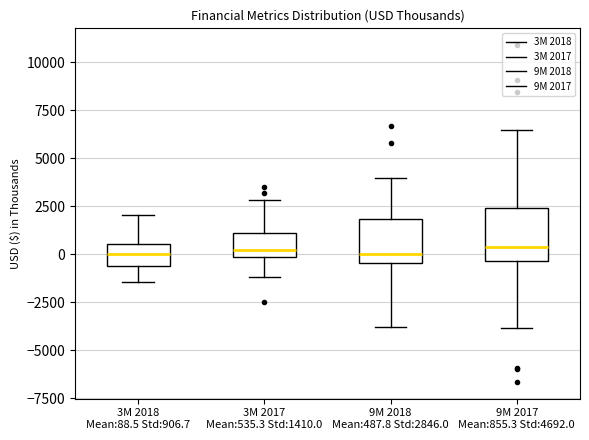

Where is the lower edge of the box for 3M 2018 Mean:88.5 Std:906.7 on the y-axis? The values are not printed on the chart, so give them approximately, as read against the axis.

-500